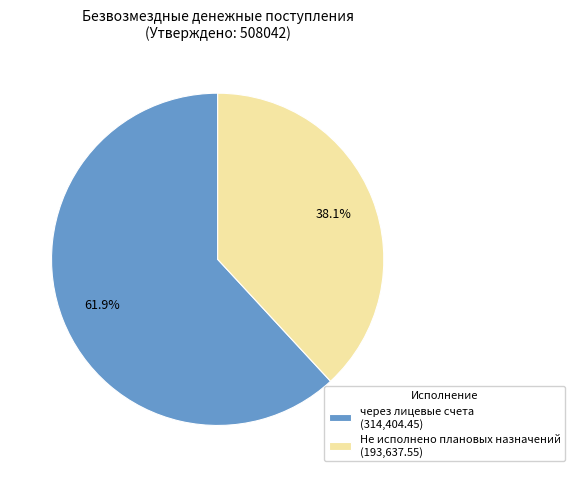

Does через лицевые счета (314,404.45) account for over 50% of the chart?

Yes